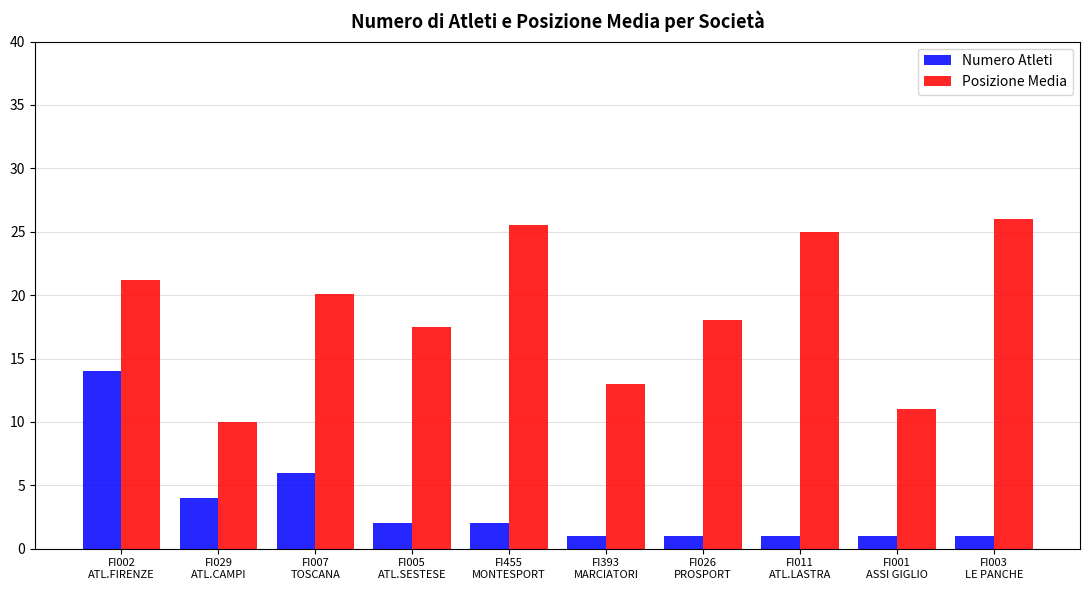

Which series has the largest range (max minus min)?

Posizione Media